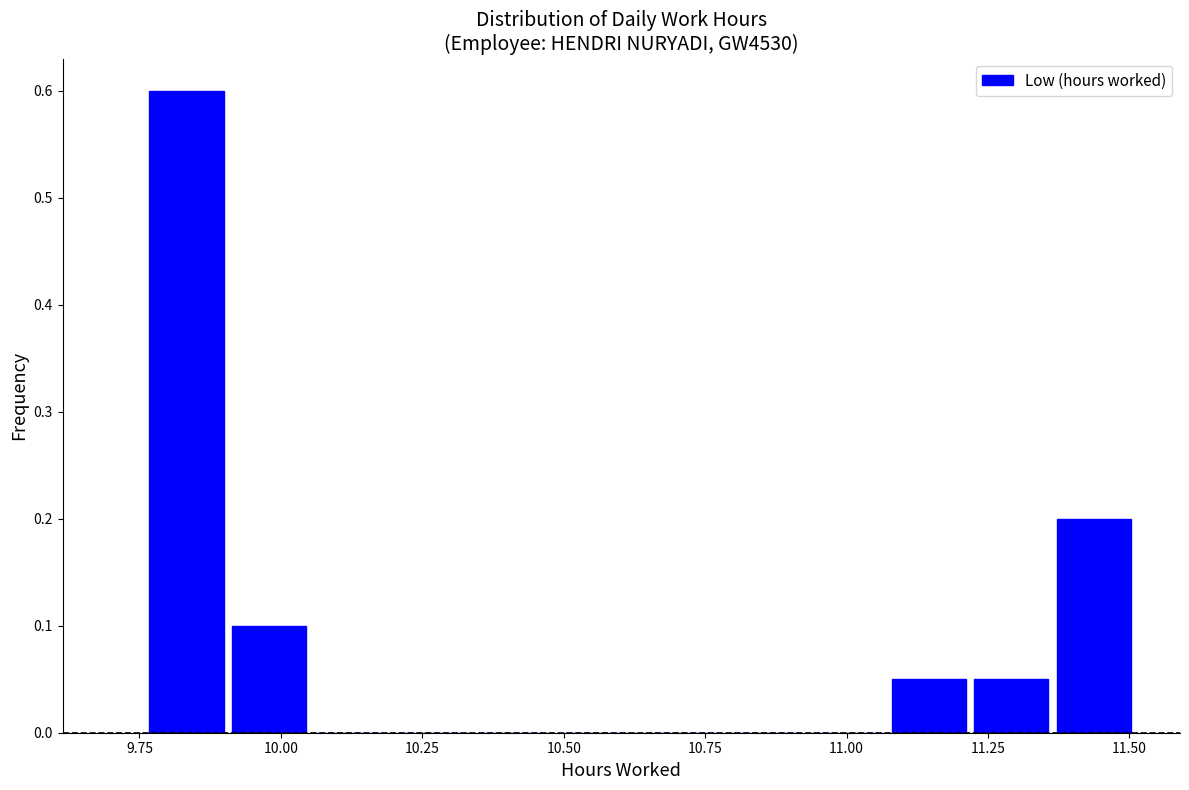

Read against the x-axis, roughly where is the centre of the tallest bar?

9.85